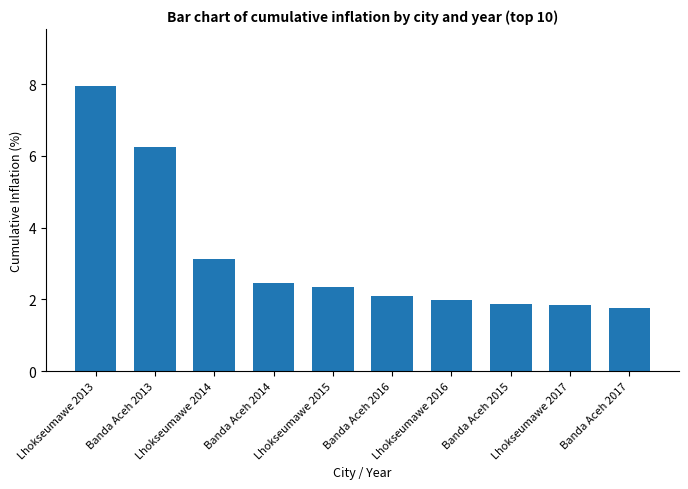

Reading left to right, what are all the values shown in this chart?

8.0	6.2	3.1	2.5	2.3	2.1	2.0	1.9	1.9	1.8